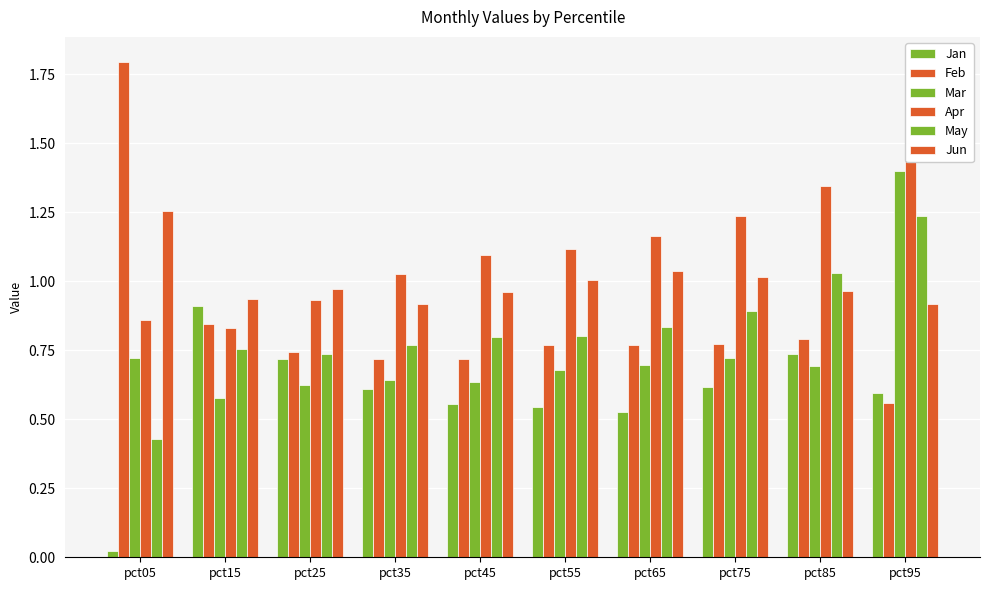

Which has a higher value, pct95 or pct05?

pct95